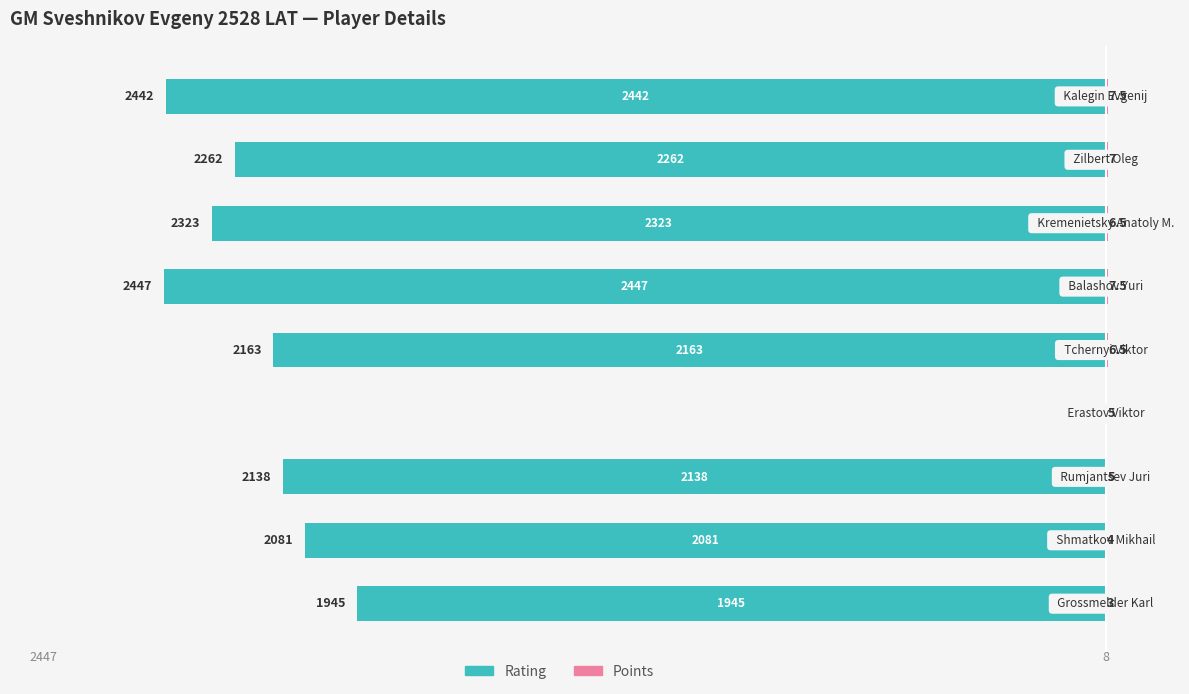

How many distinct data groups are displayed?

2